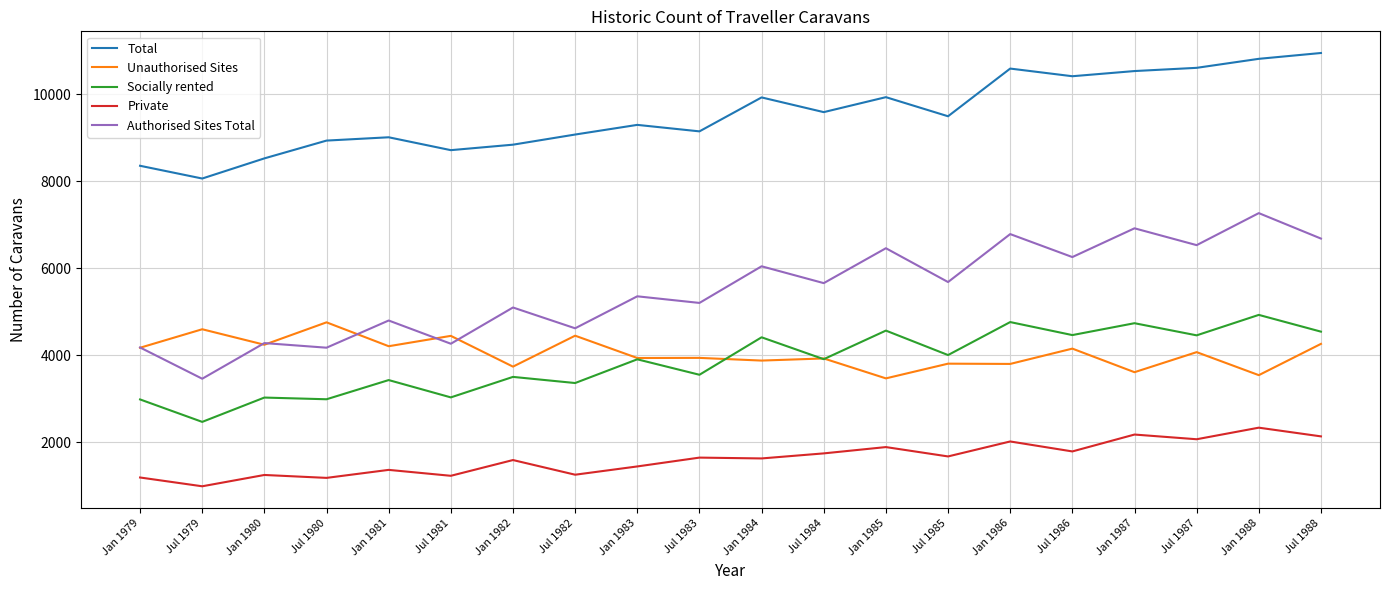

What is the difference between the second highest and minimum values in the Authorised Sites Total series?

3457